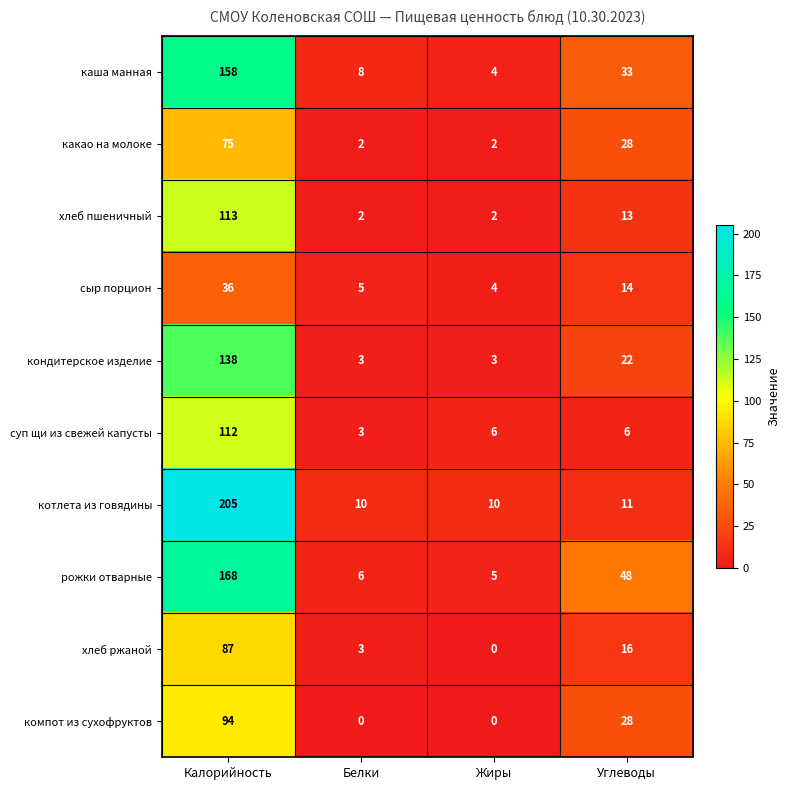

Between Калорийность and Белки, which series saw the biggest shift?

котлета из говядины